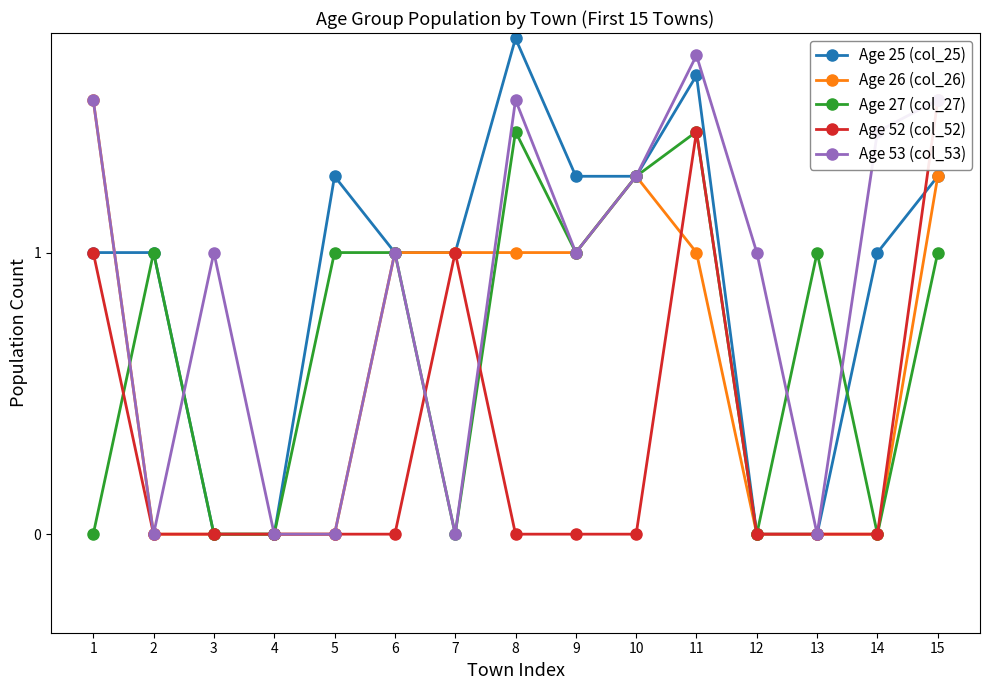

Between 11 and 6, which is larger?

11